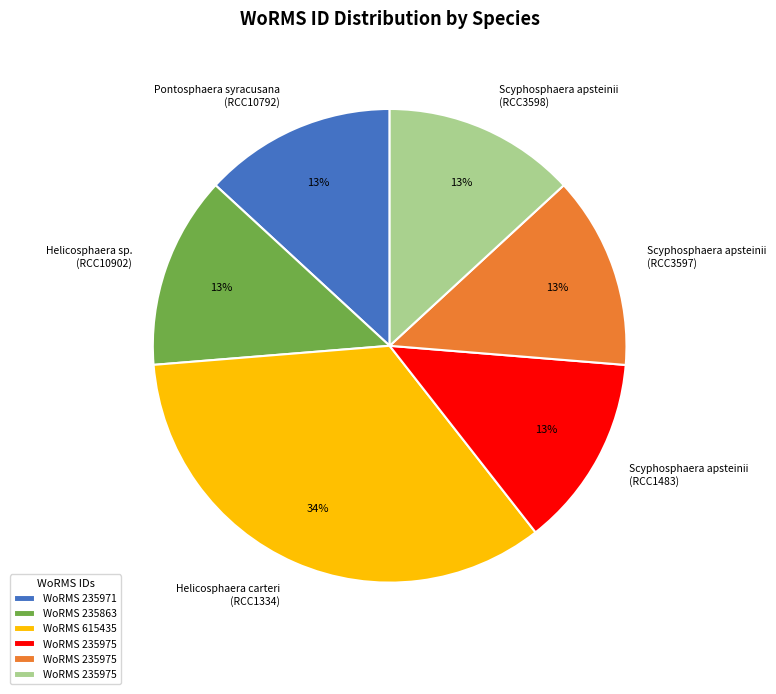

How many slices are in this pie chart?

6